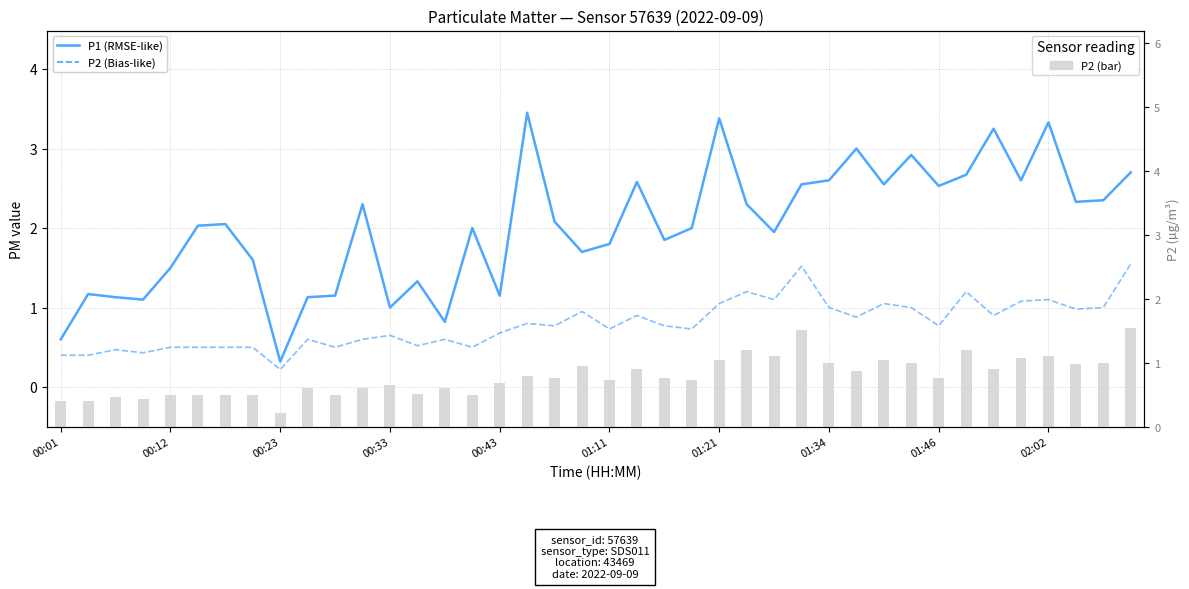

True or false: P1 has a value of 2.7 at 39.

True